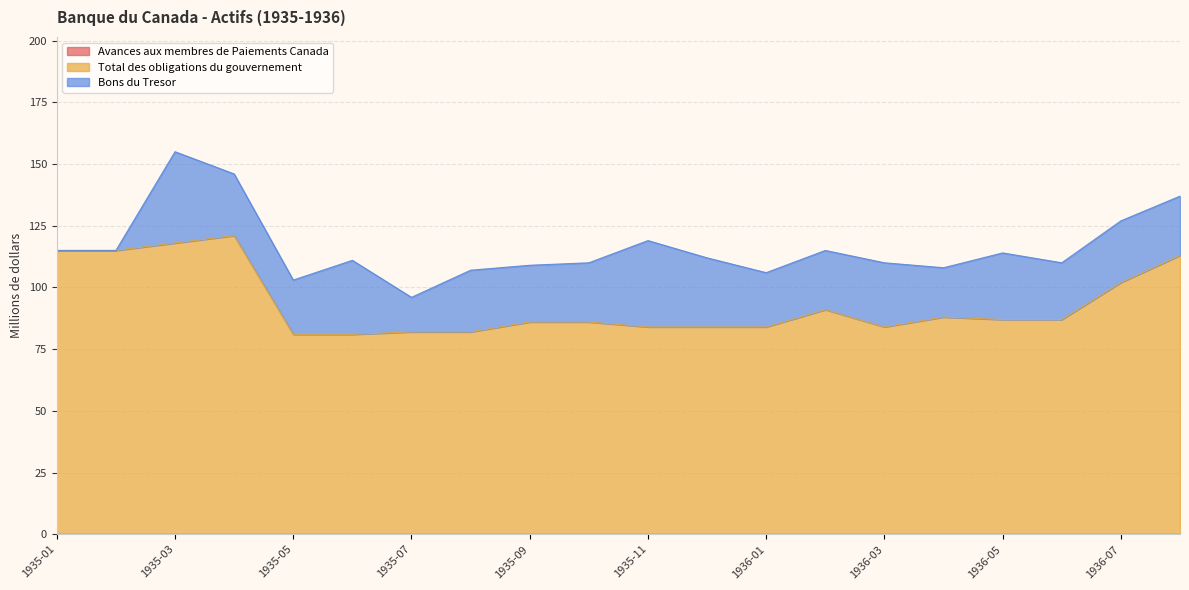

What position from the right is 1936-02?

7